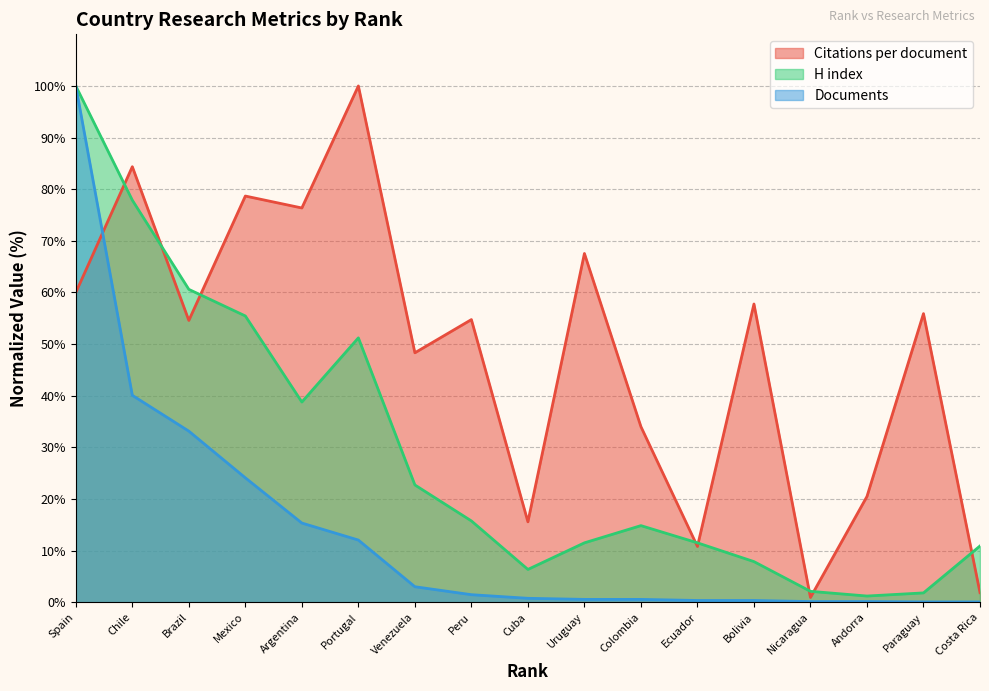

True or false: Documents has more than 1 points higher than both neighbors.

False